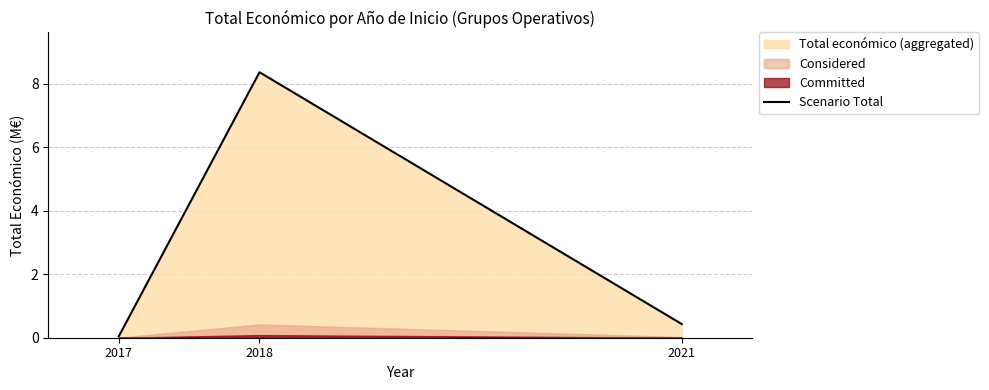

Reading left to right, list all the values displayed in this chart.

2017=0.0	2018=8.4	2021=0.4